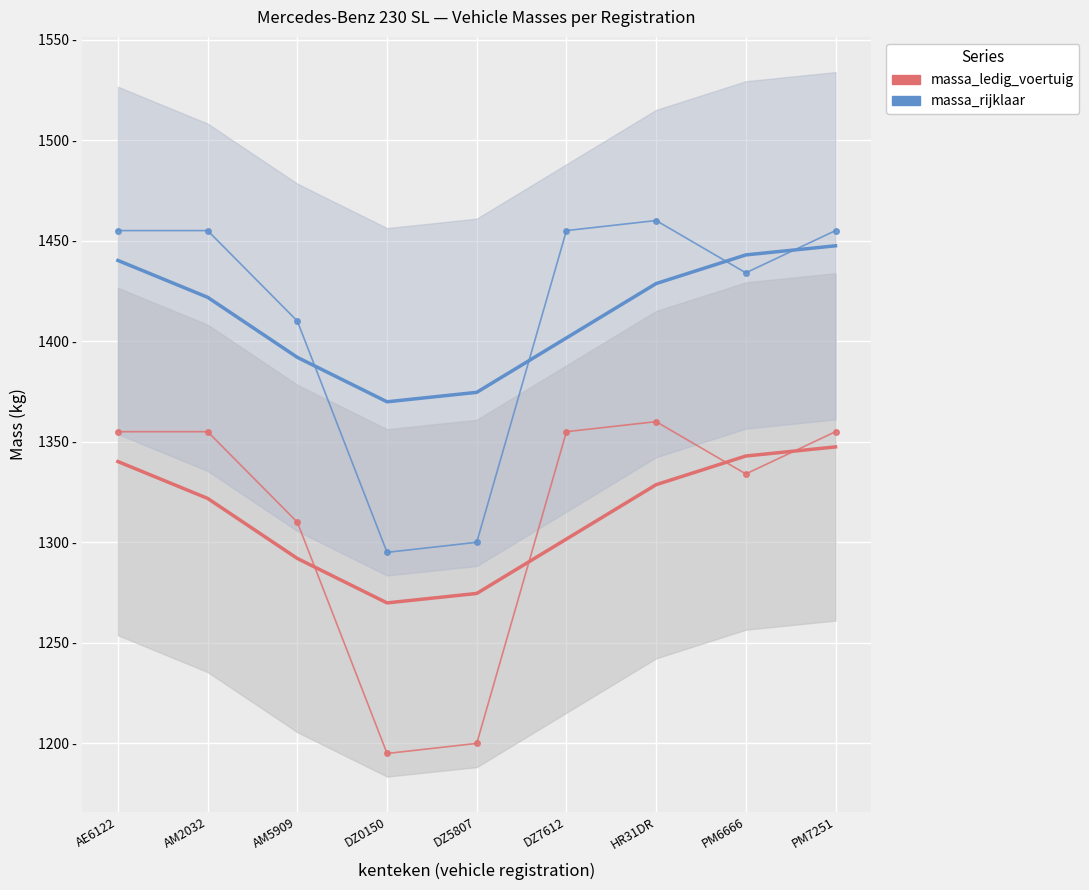

What value does the massa_rijklaar series have at DZ5807, to the nearest 50?

1300